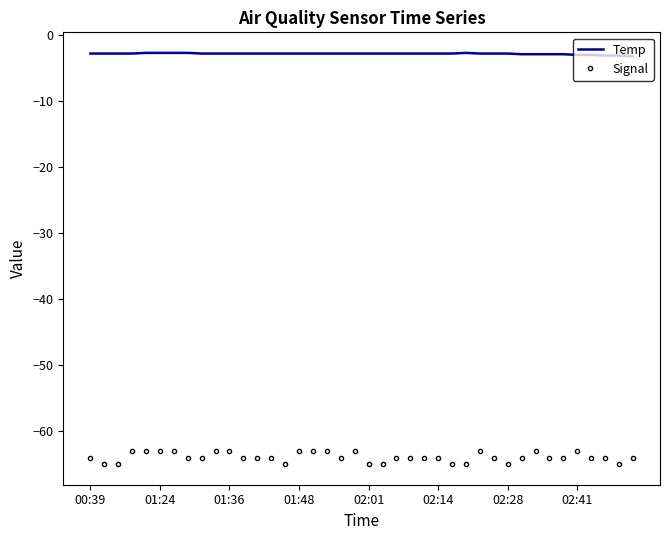

True or false: Signal and Temp cross at least once.

False